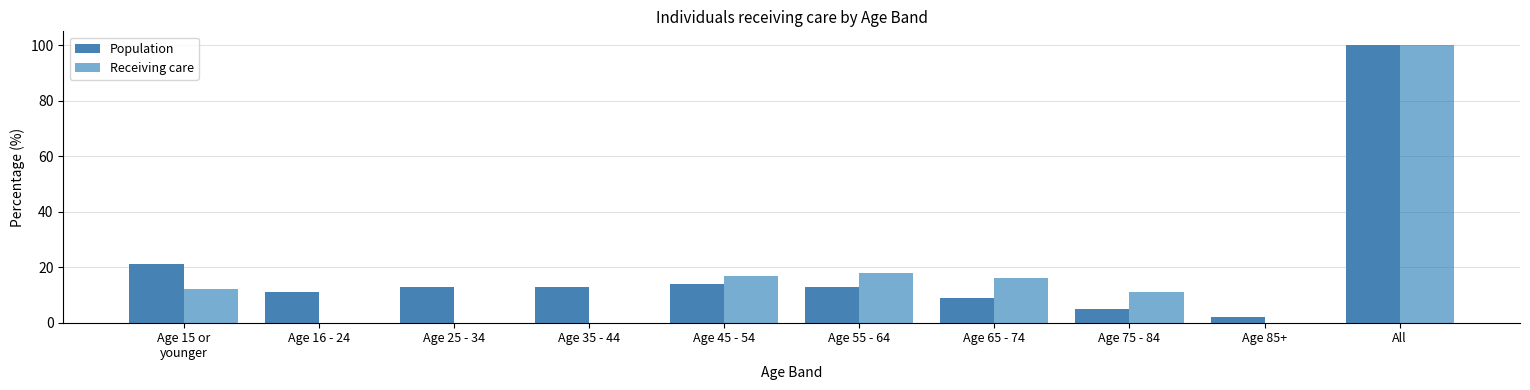

Which series changed the most between Age 65 - 74 and Age 75 - 84?

Receiving care